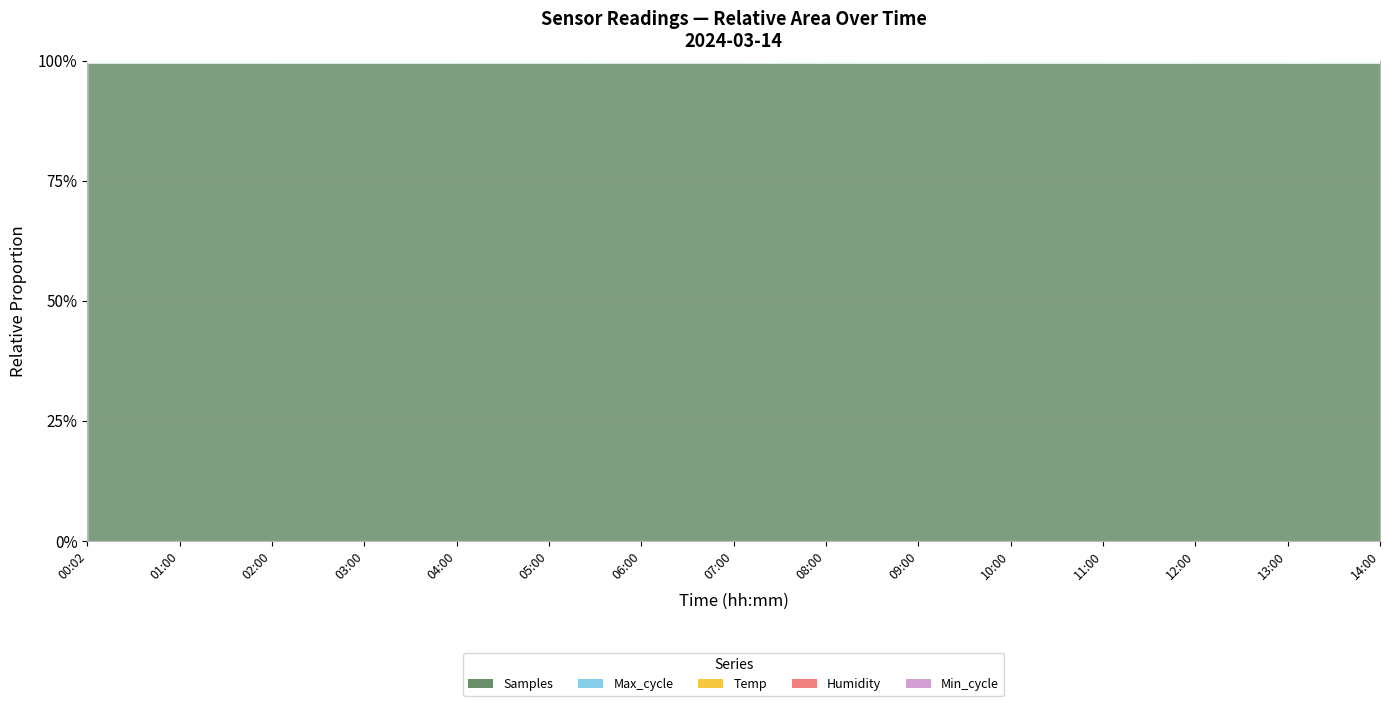

What position from the right is 08:00?

7